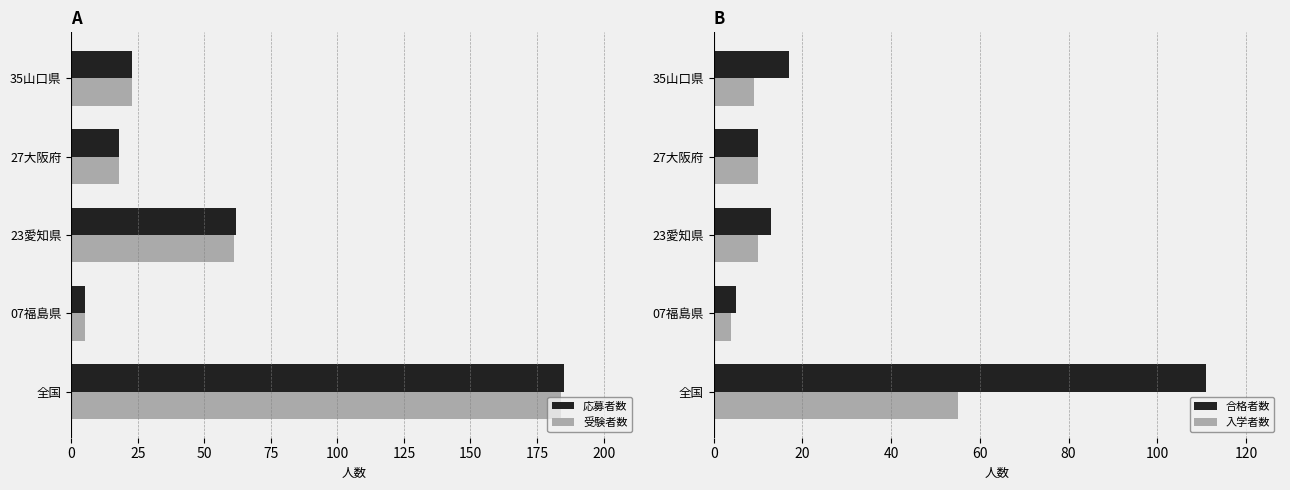

At how many categories does at least one series exceed 119?

1